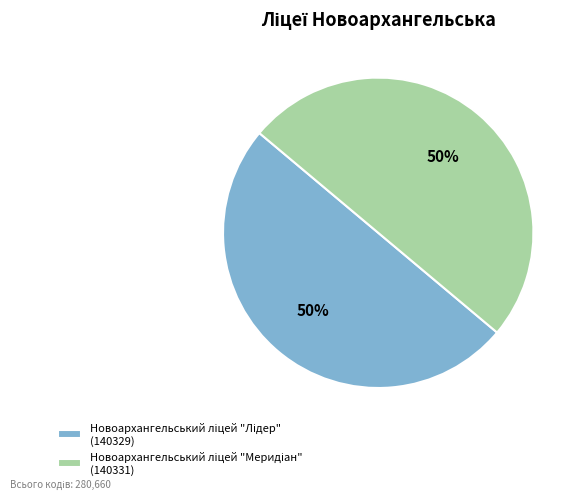

To the nearest percent, what is the average slice percentage?

50%